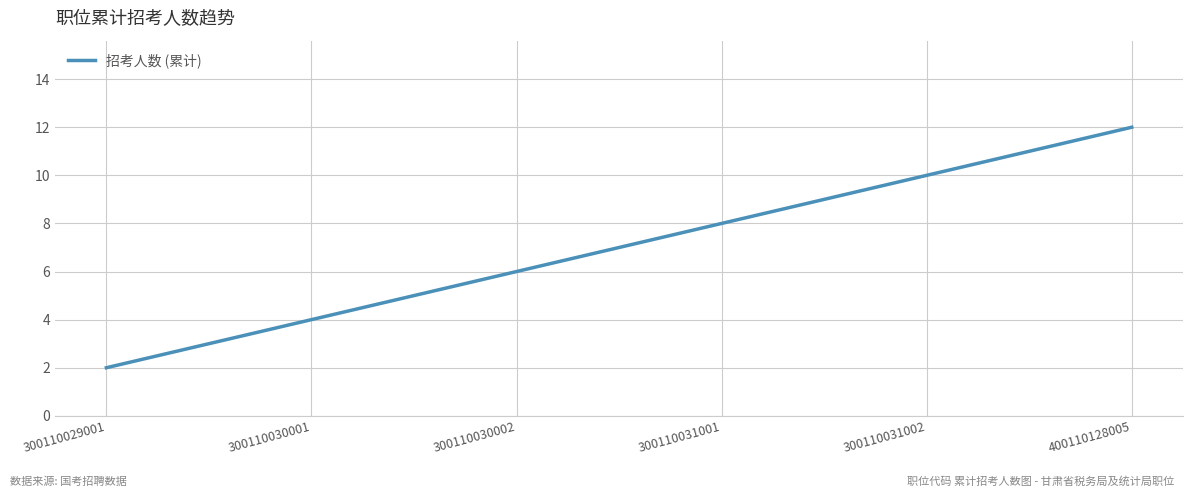

List the labels in order of value, smallest first.

300110029001, 300110030001, 300110030002, 300110031001, 300110031002, 400110128005